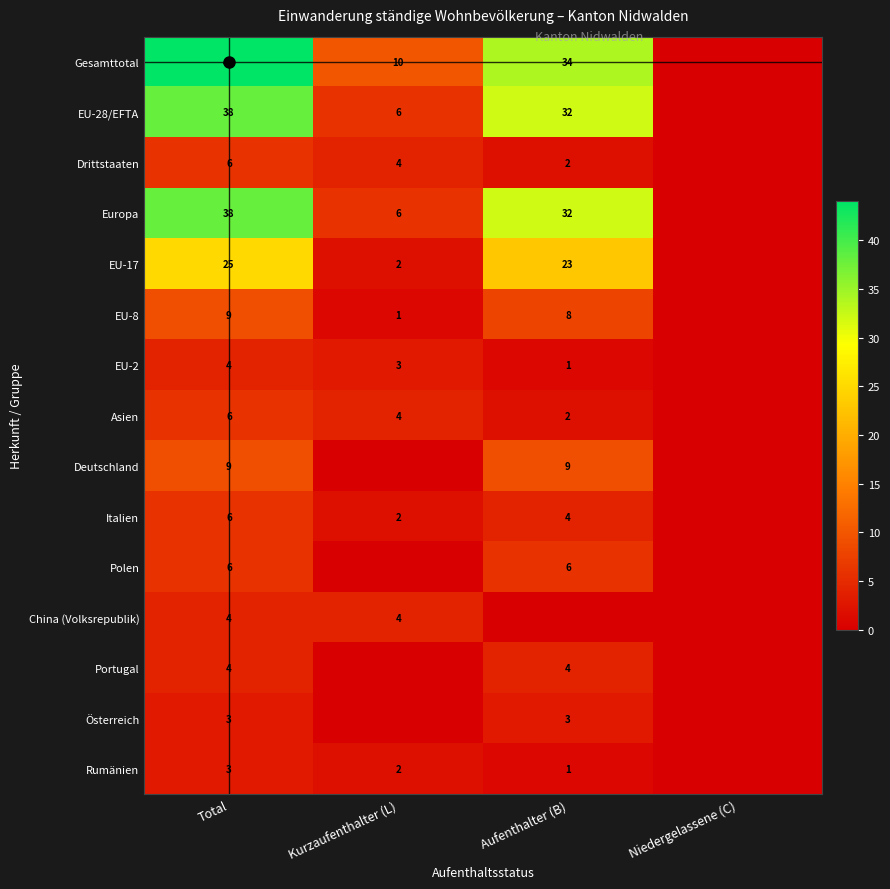

What is the total value across all series at Total?

205